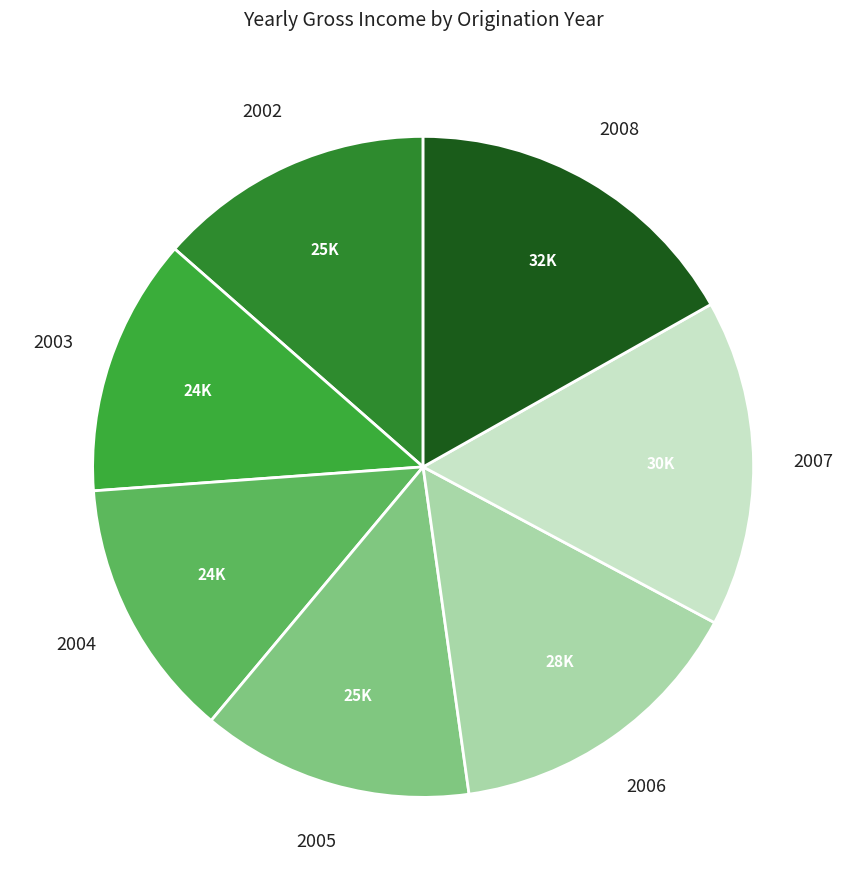

Does any single category account for the majority?

No